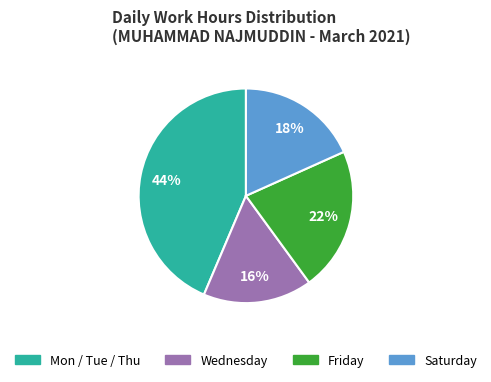

To the nearest percent, what is the average slice percentage?

25%